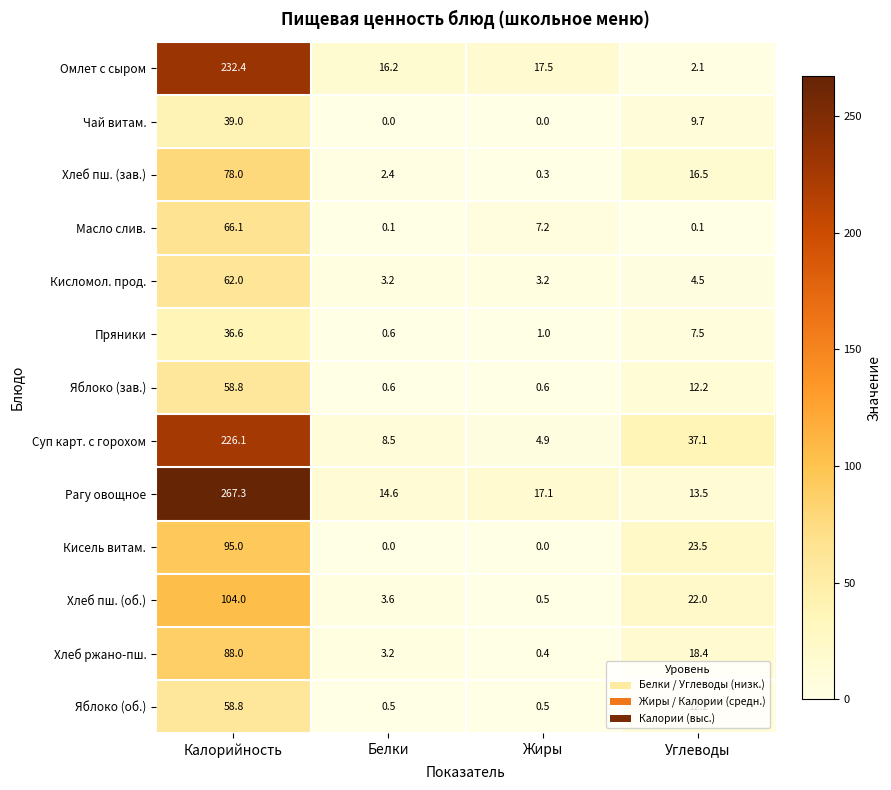

Which label corresponds to the largest value in the chart?

Калорийность